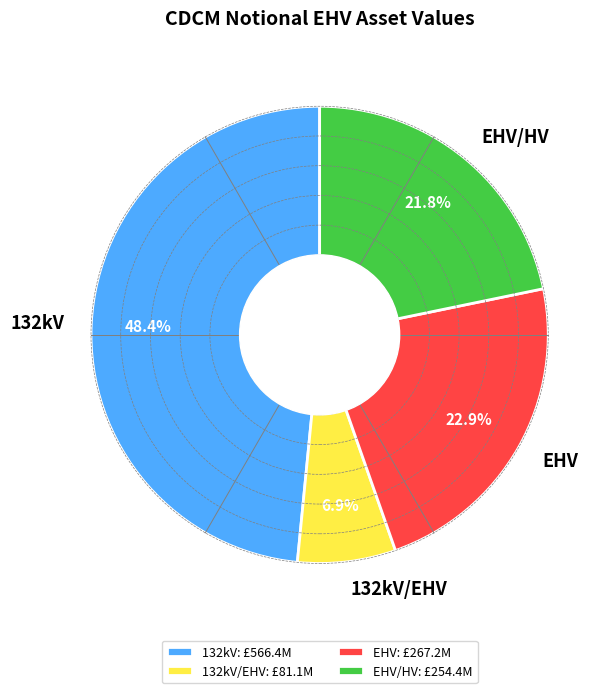

Count the number of slices in the pie.

4